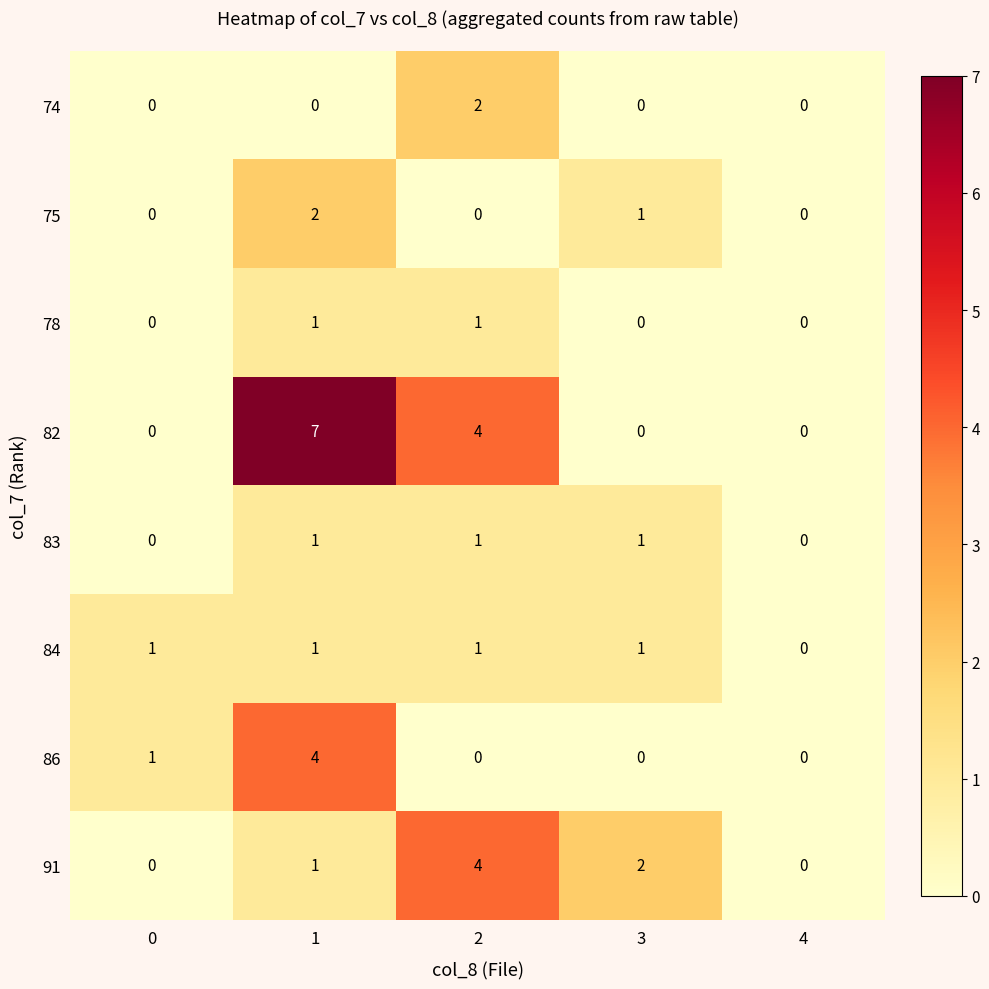

How many distinct data groups are displayed?

8